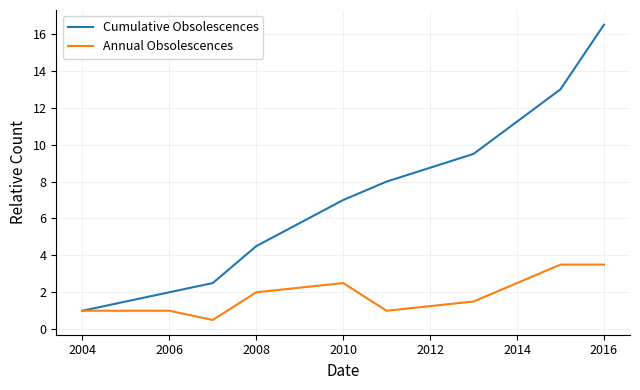

What is the minimum value shown in the chart?

0.5